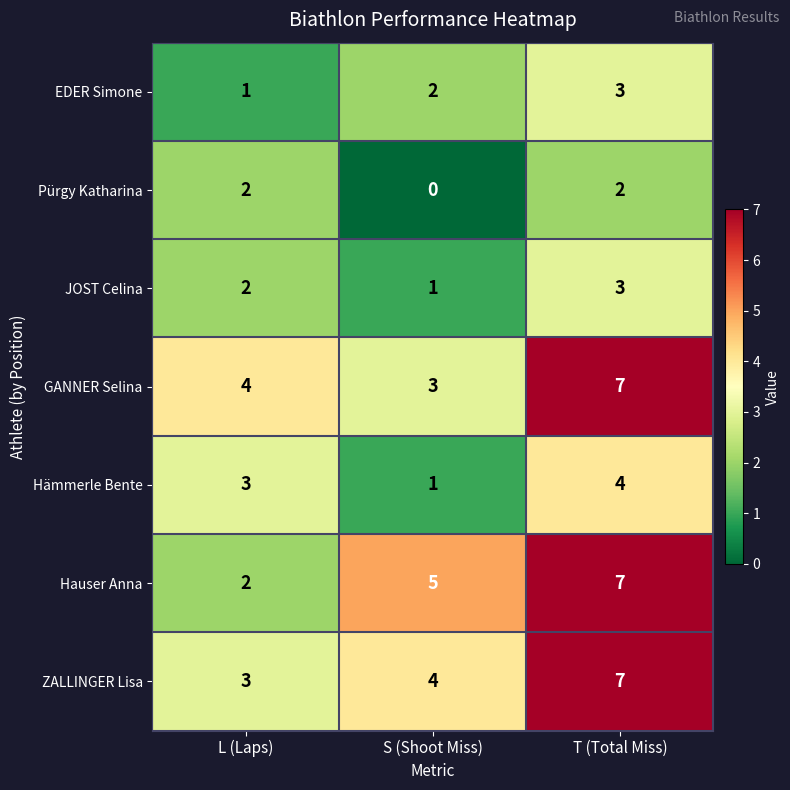

The value of JOST Celina at S (Shoot Miss) is 1. True or false?

True